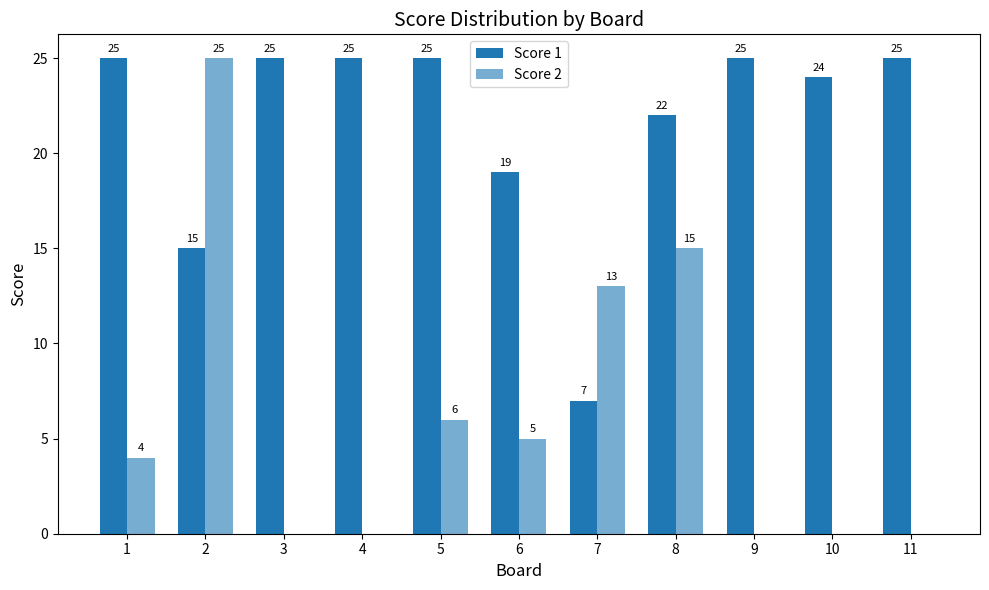

Are the bars horizontal?

No